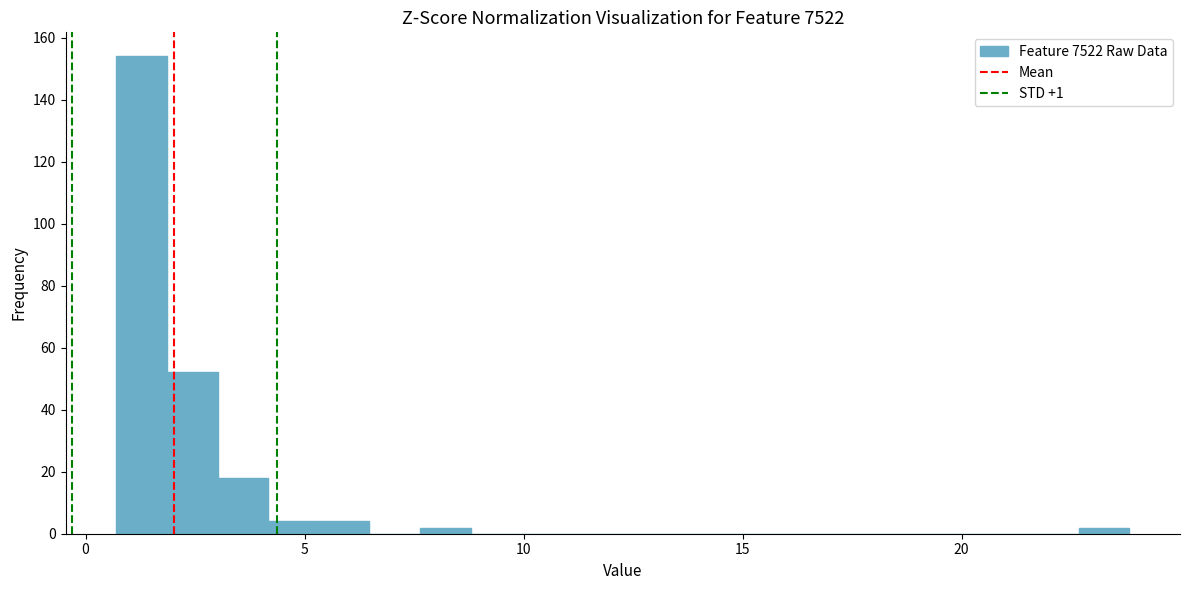

Around what value on the x-axis is the tallest bar? Give the approximate position of its centre, as read against the axis.

1.5